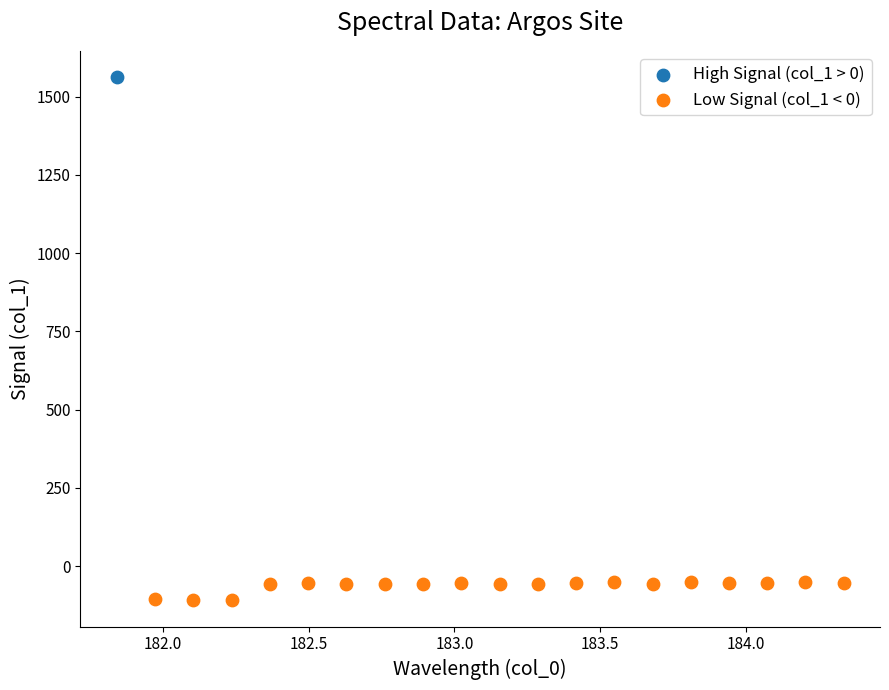

What are all the series names shown in the legend?

High Signal (col_1 > 0), Low Signal (col_1 < 0)